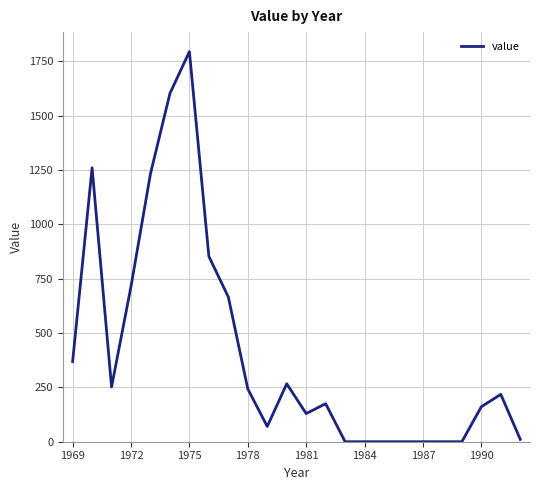

What is the difference between the maximum and minimum values?

1794.8